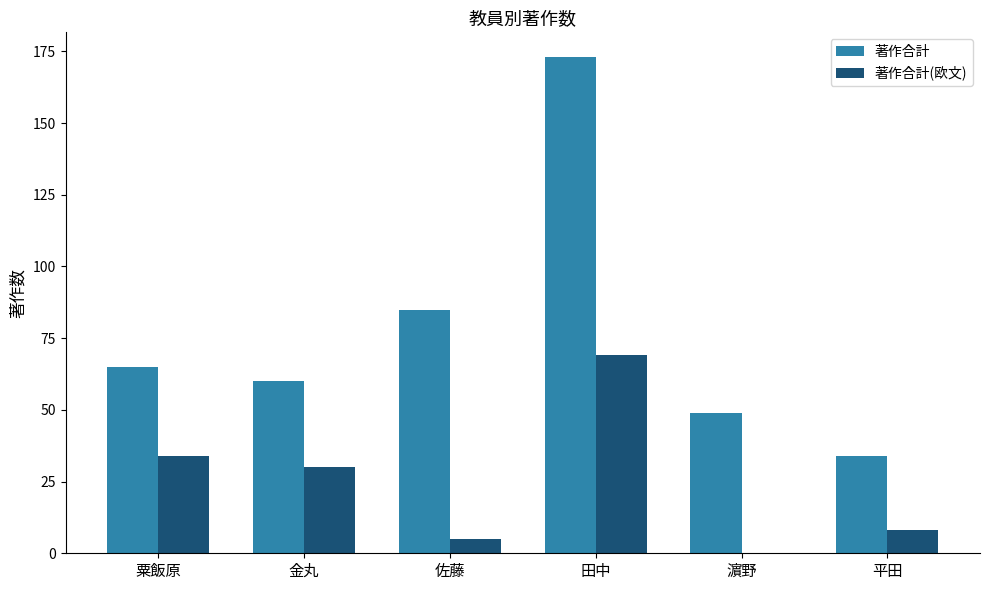

Read the 著作合計(欧文) value at 金丸.

30